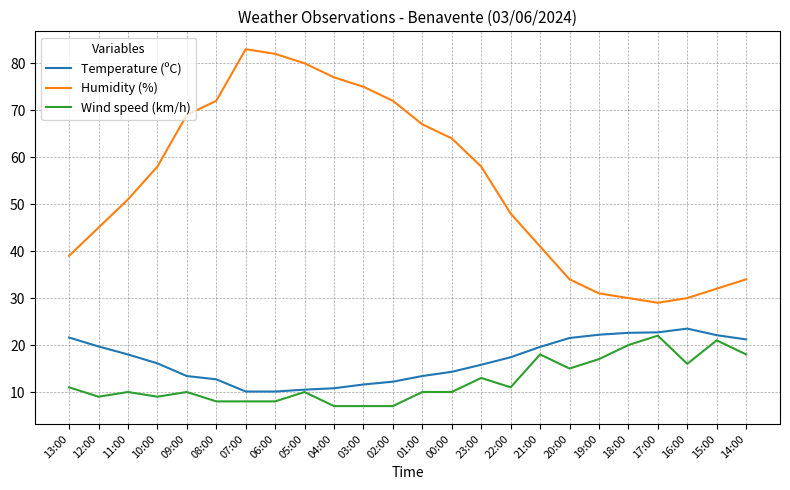

How many distinct data groups are displayed?

3